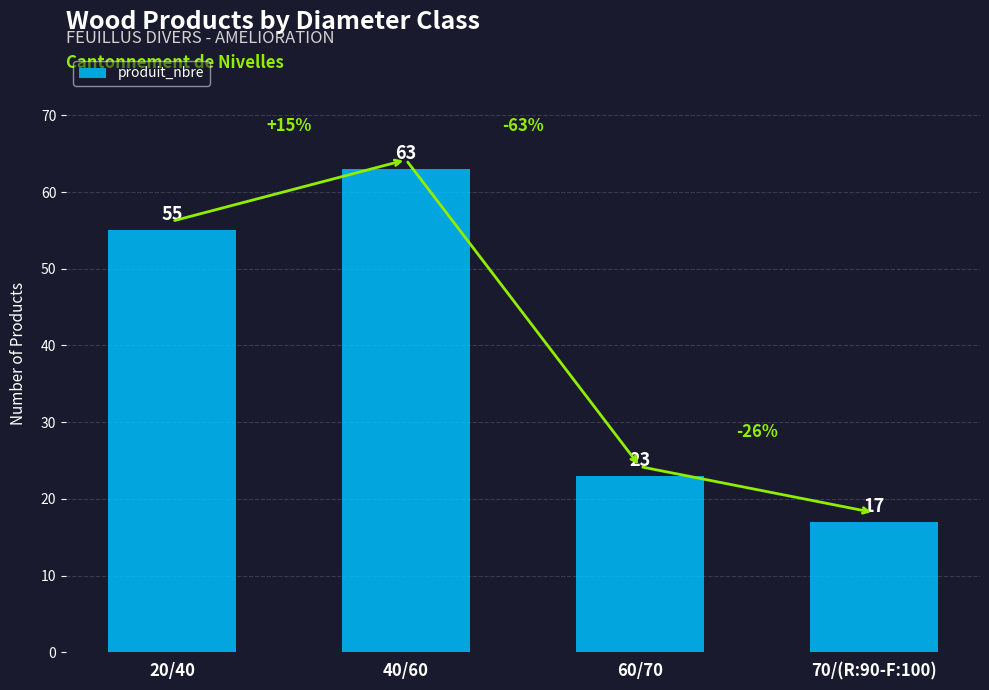

Rank the categories by value from lowest to highest.

70/(R:90-F:100), 60/70, 20/40, 40/60